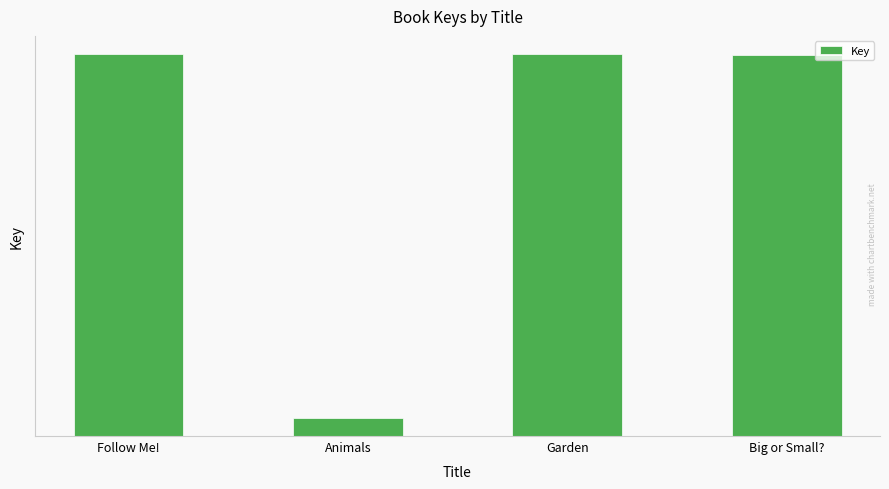

What is the change in value from Follow Me! to Garden?

+37